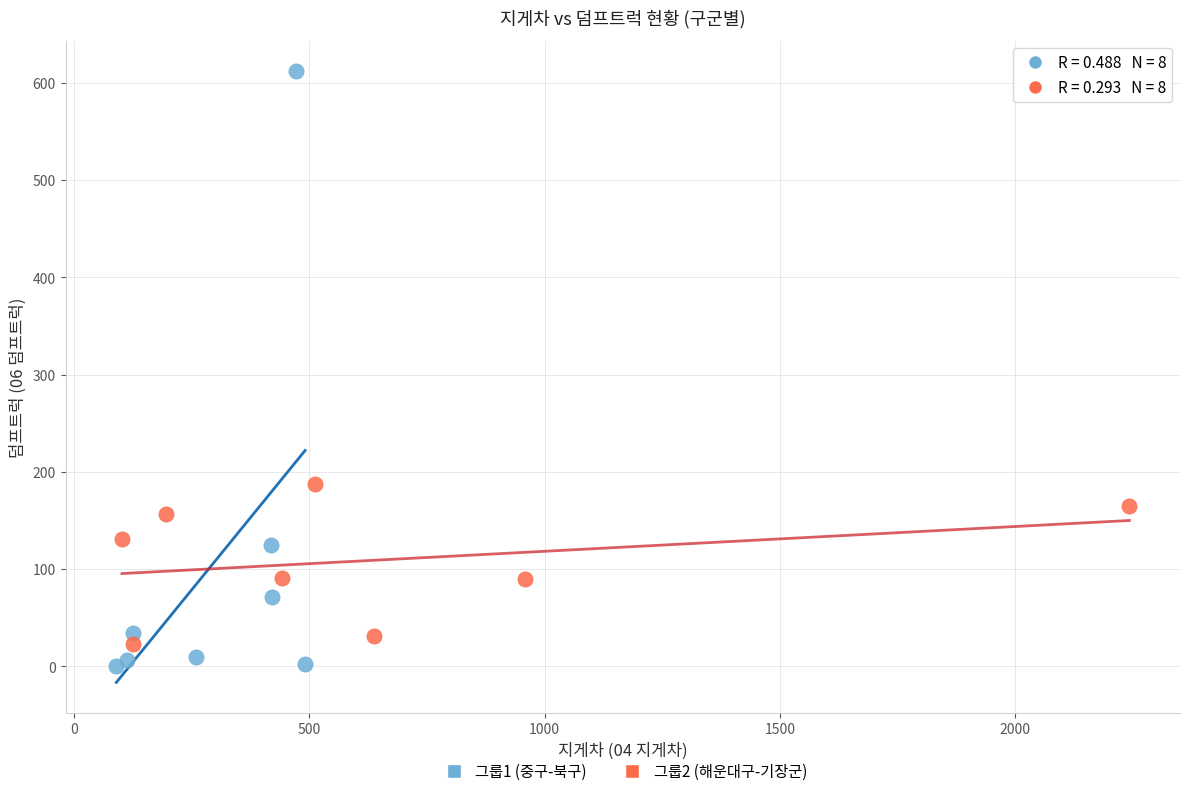

Which series reaches the maximum Y coordinate?

그룹1 (중구-북구)